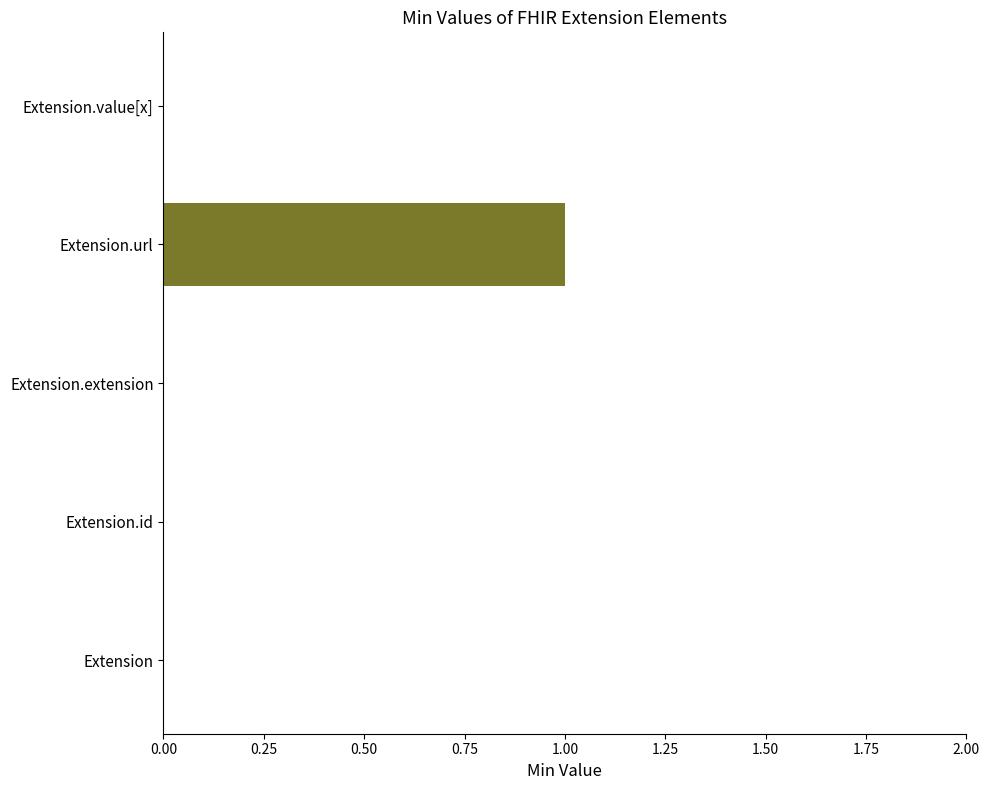

True or false: the data shows 0 at Extension.url.

False